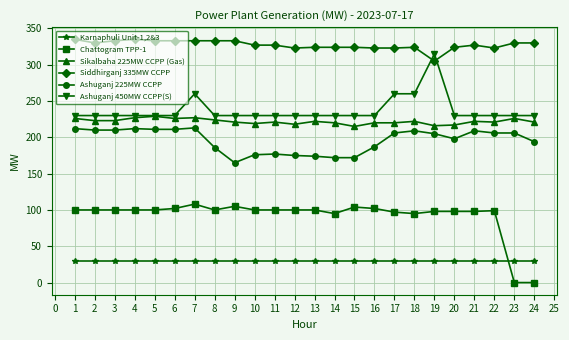

True or false: Sikalbaha 225MW CCPP (Gas) has more than 2 interior local peaks.

True